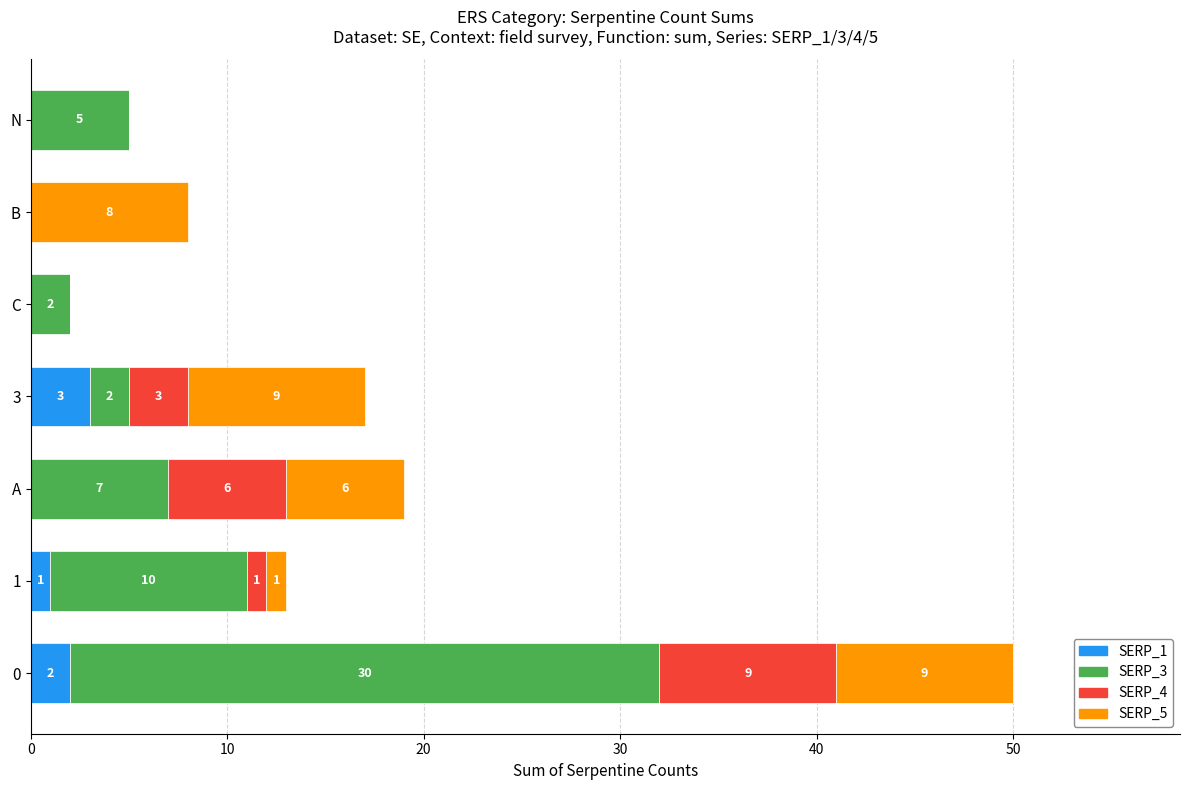

How many SERP_1 values are between 0 and 2?

6